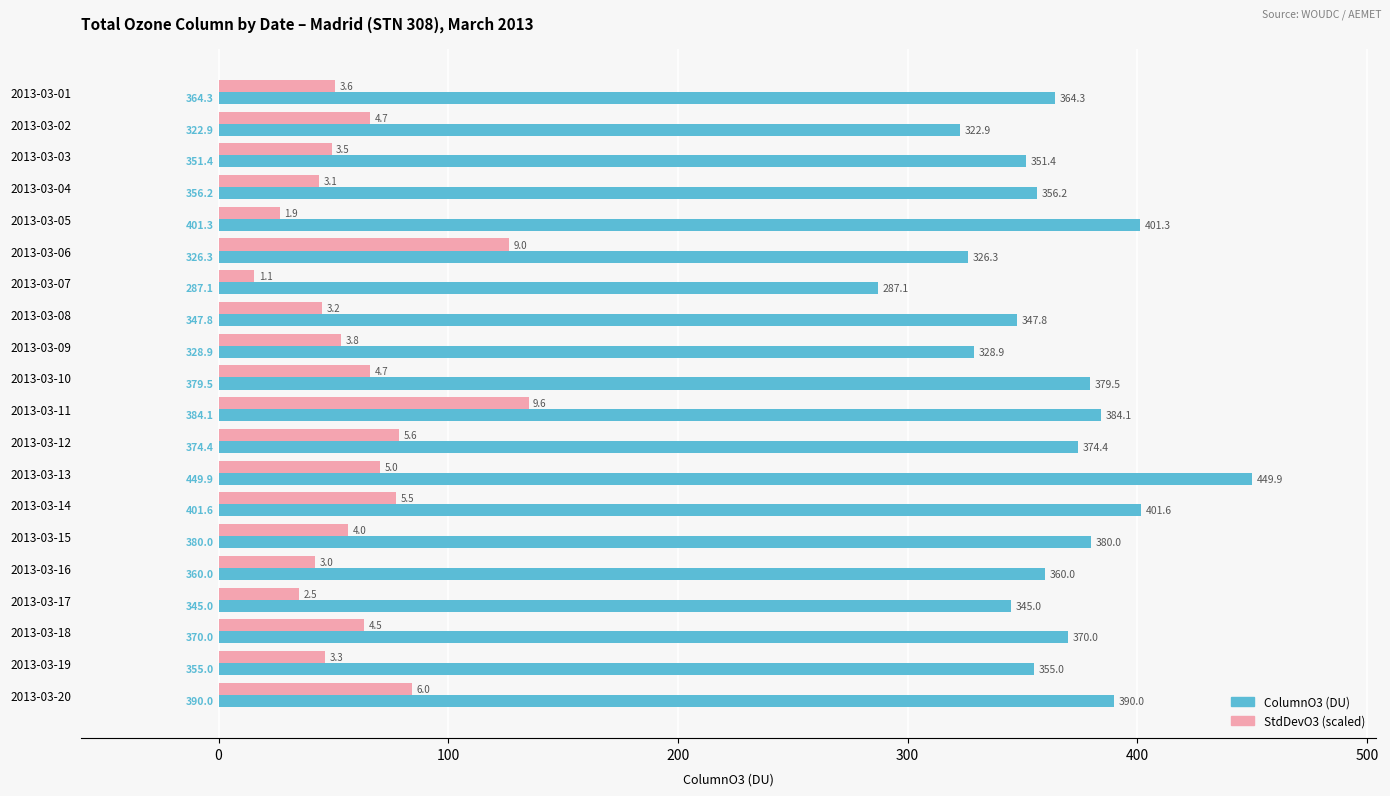

How many categories are shown in the chart?

20